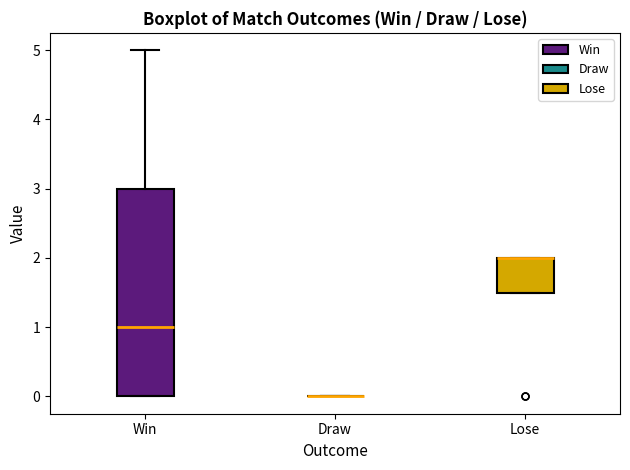

Reading left to right, transcribe this box plot: for each box, give where its median line is, the range the box spans, and where its two whiskers end, as read against the y-axis. The values are not printed on the chart, so give them approximately, as read against the axis.

Win: median 1.0, box 0.0 to 3.0, whiskers 0.0 to 5.0
Draw: box collapsed to a line at 0.0, whiskers 0.0 to 0.0
Lose: median 2.0 (drawn on the box's upper edge), box 1.5 to 2.0, whiskers 1.5 to 2.0